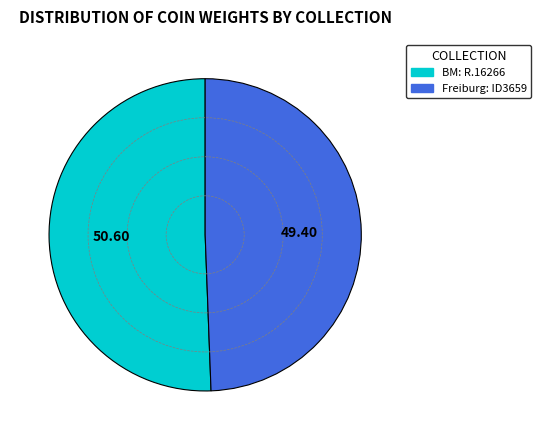

Rank the categories by value from lowest to highest.

Freiburg: ID3659, BM: R.16266